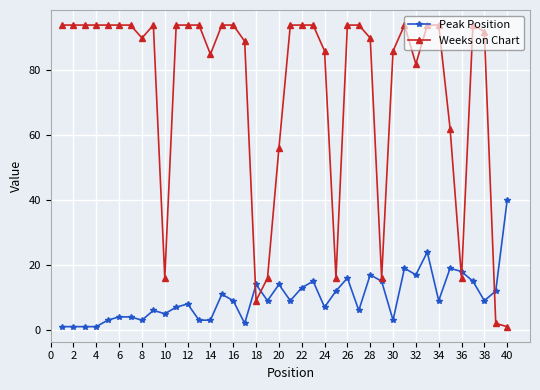

What is the value of the Weeks on Chart point at the 21st from the left?

94